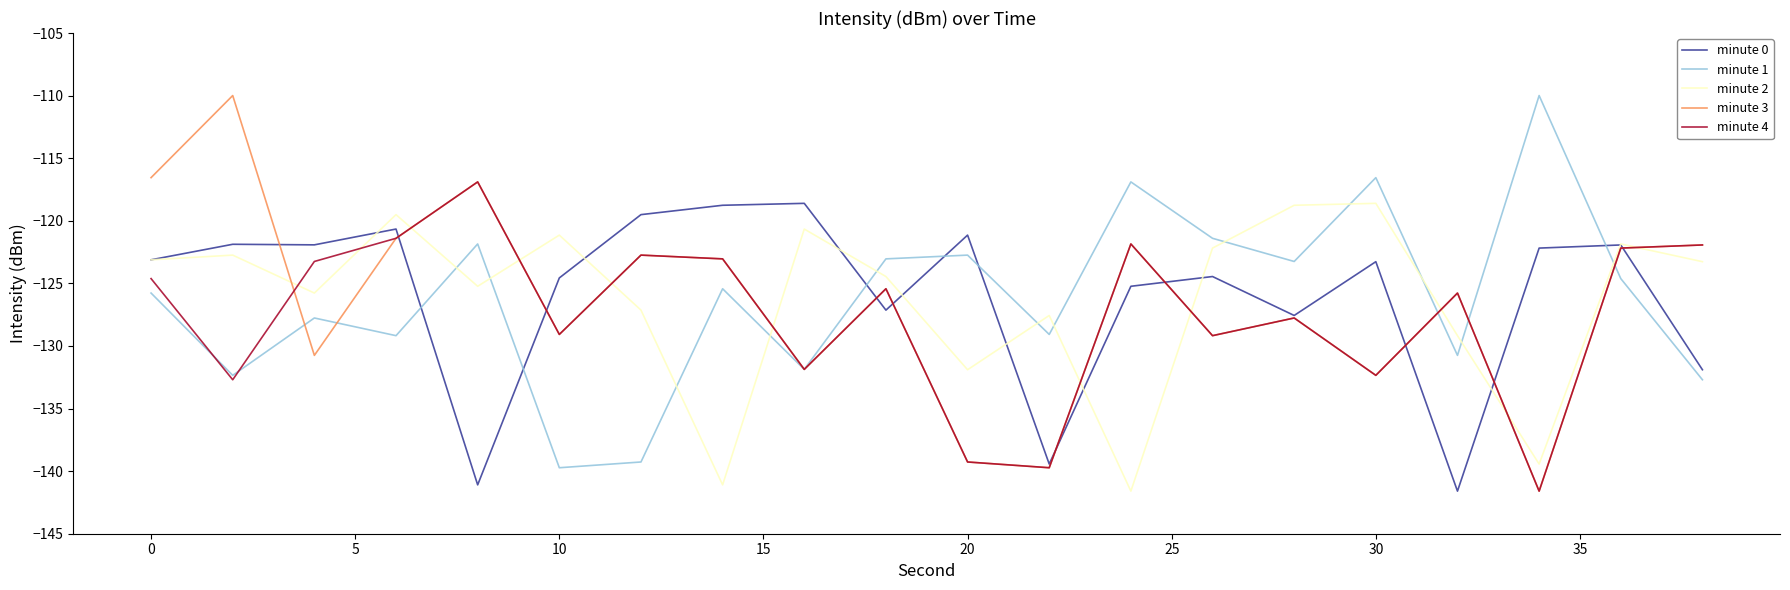

What is the greatest value displayed?

-110.0